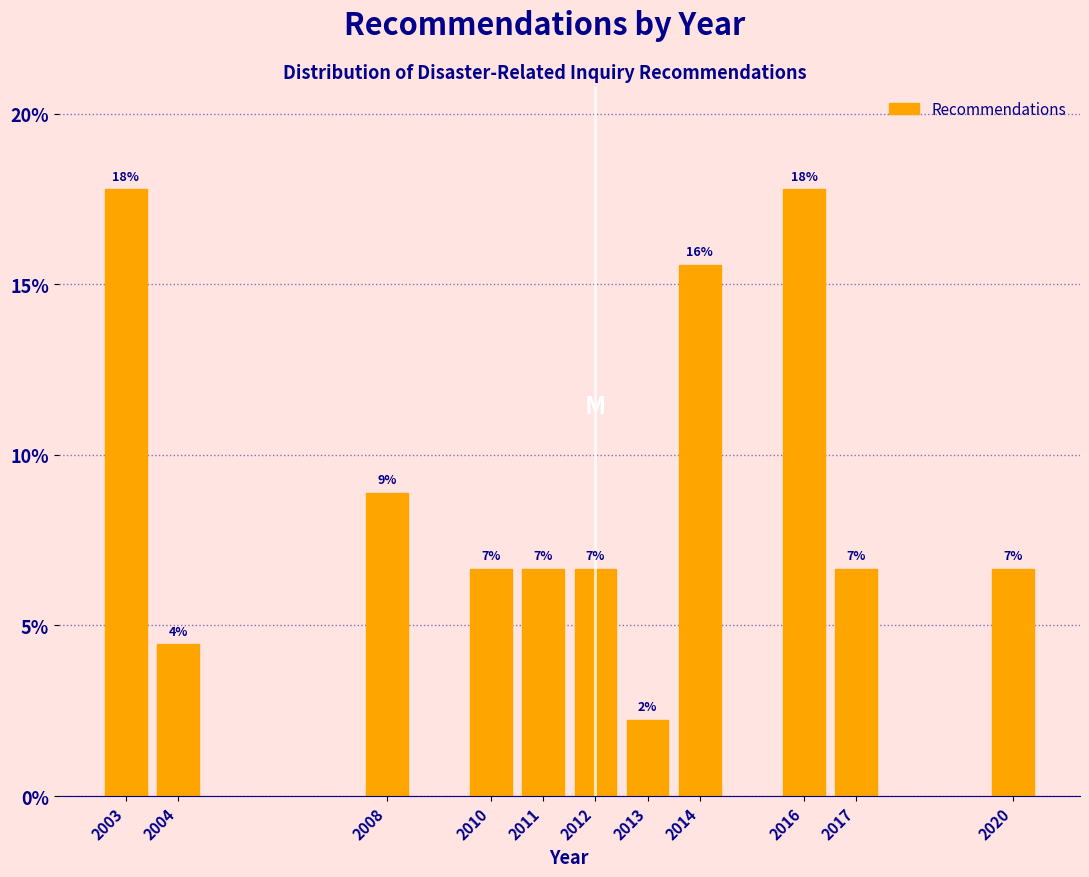

How many bars are there in total?

11